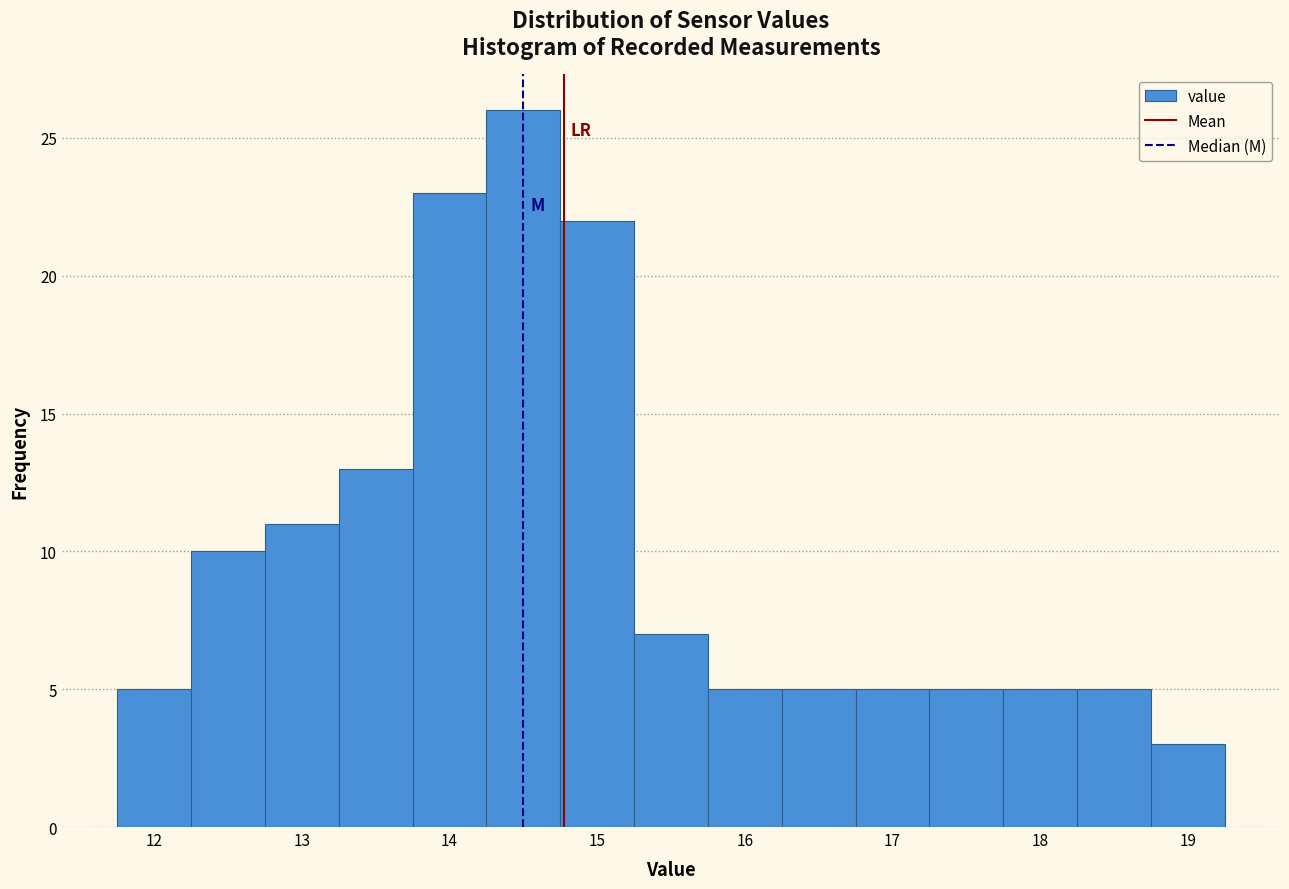

How tall is the bar that spans 15.25 to 15.75 on the x-axis? Neither the bar edges nor the heights are printed on the chart, so give them approximately, as read against the axes.

7